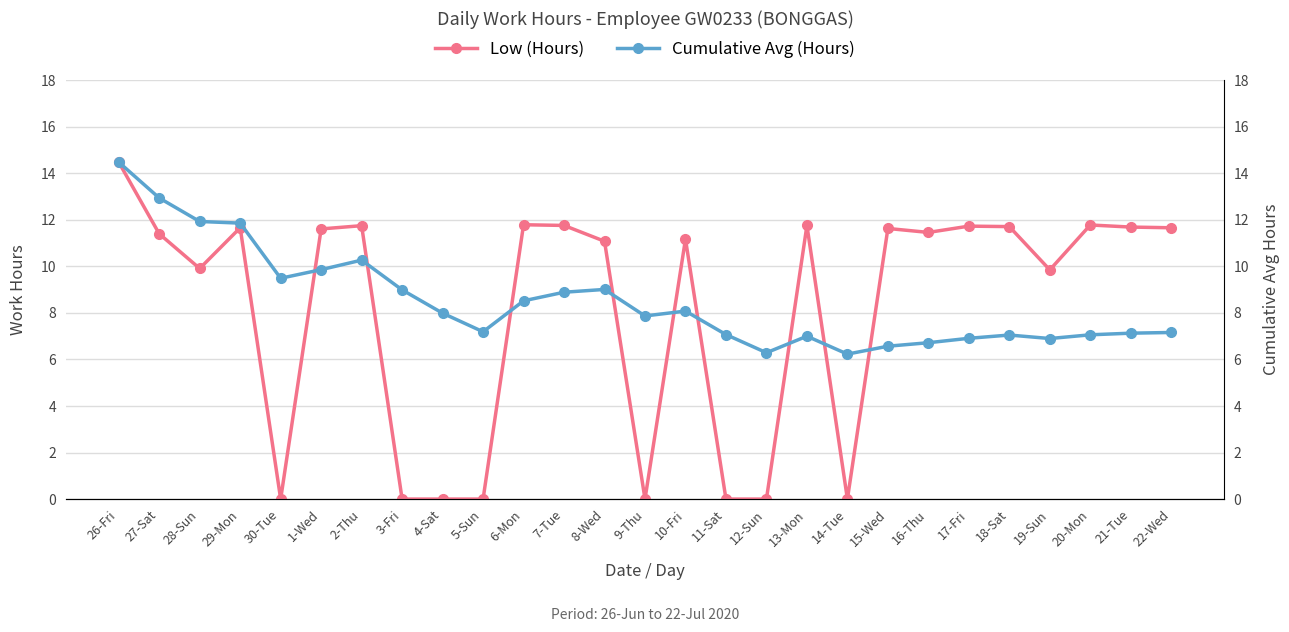

Where is the first local minimum for Low (Hours)?

28-Sun